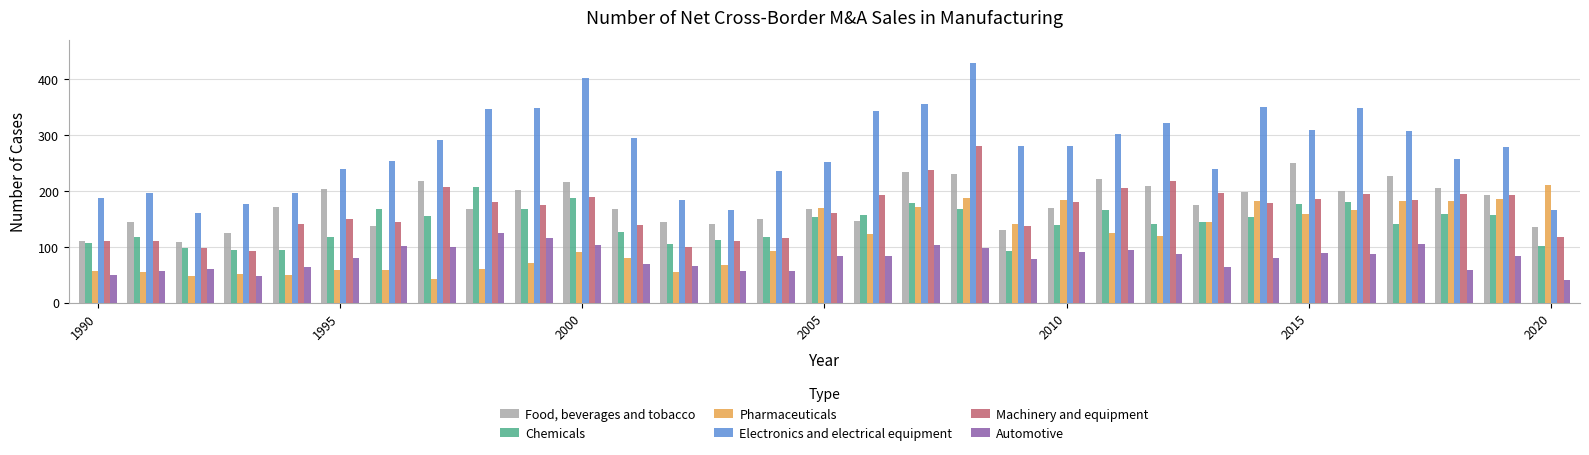

How many values in the Automotive series are below 83?

15